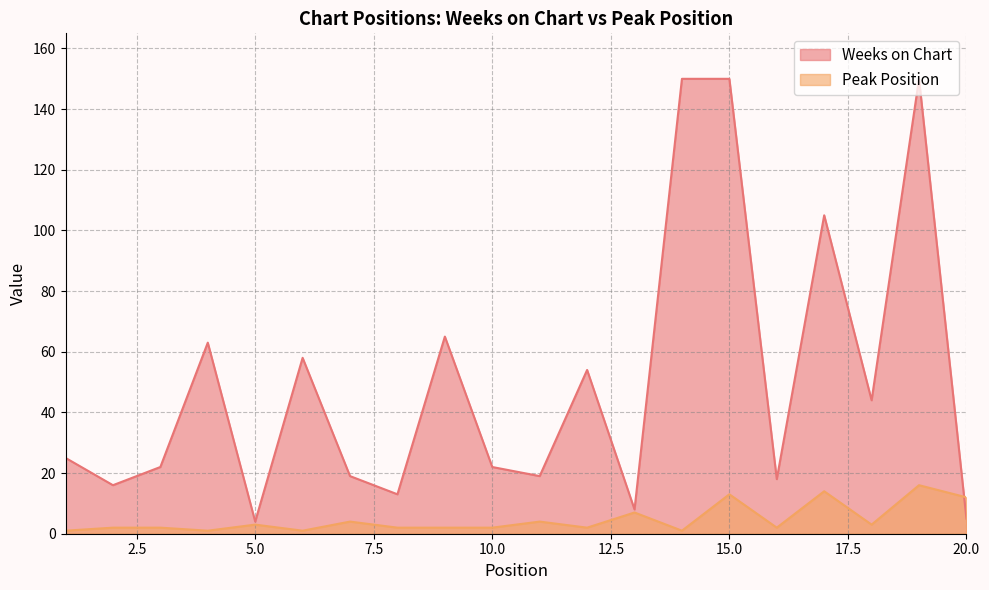

At which category does Peak Position reach its first local valley?

4